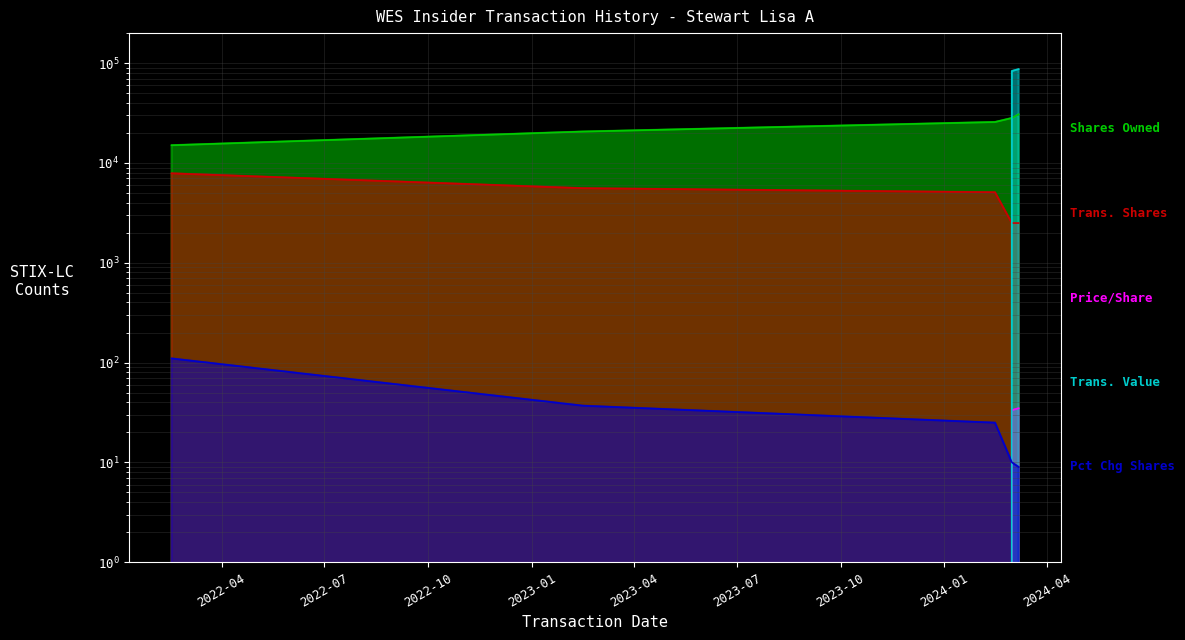

Where does the transactionShares series first go above 5088?

2022-02-15 17:55:42